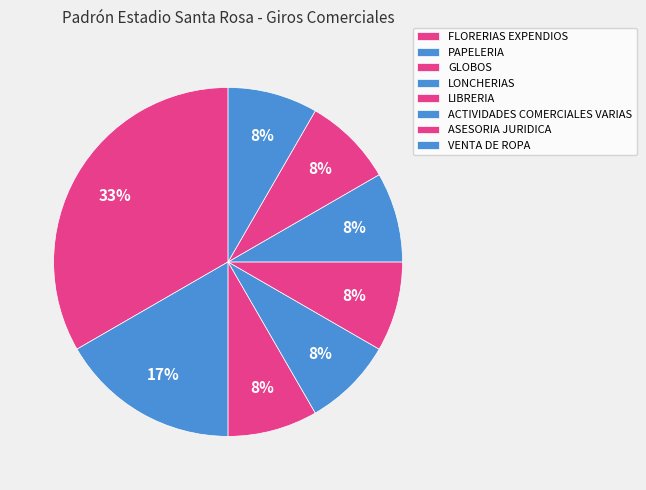

What is the smallest slice in the pie chart?

GLOBOS